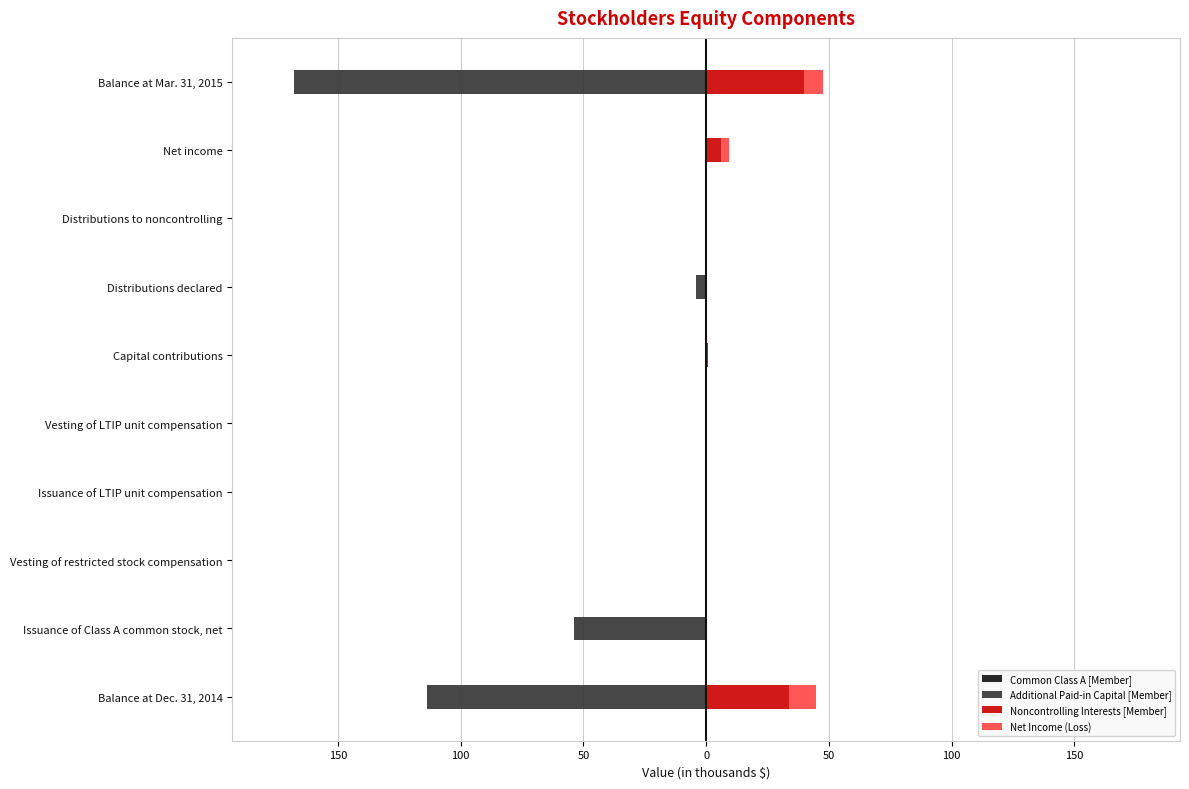

How many bars are there in total?

40